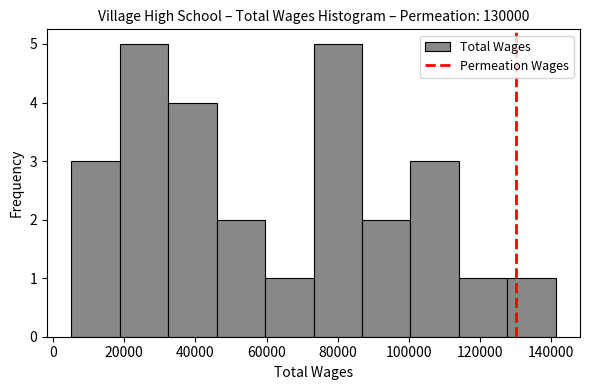

What is the height of the bar covering 86000 to 100000 on the x-axis? Neither the bar edges nor the heights are printed on the chart, so give them approximately, as read against the axes.

2